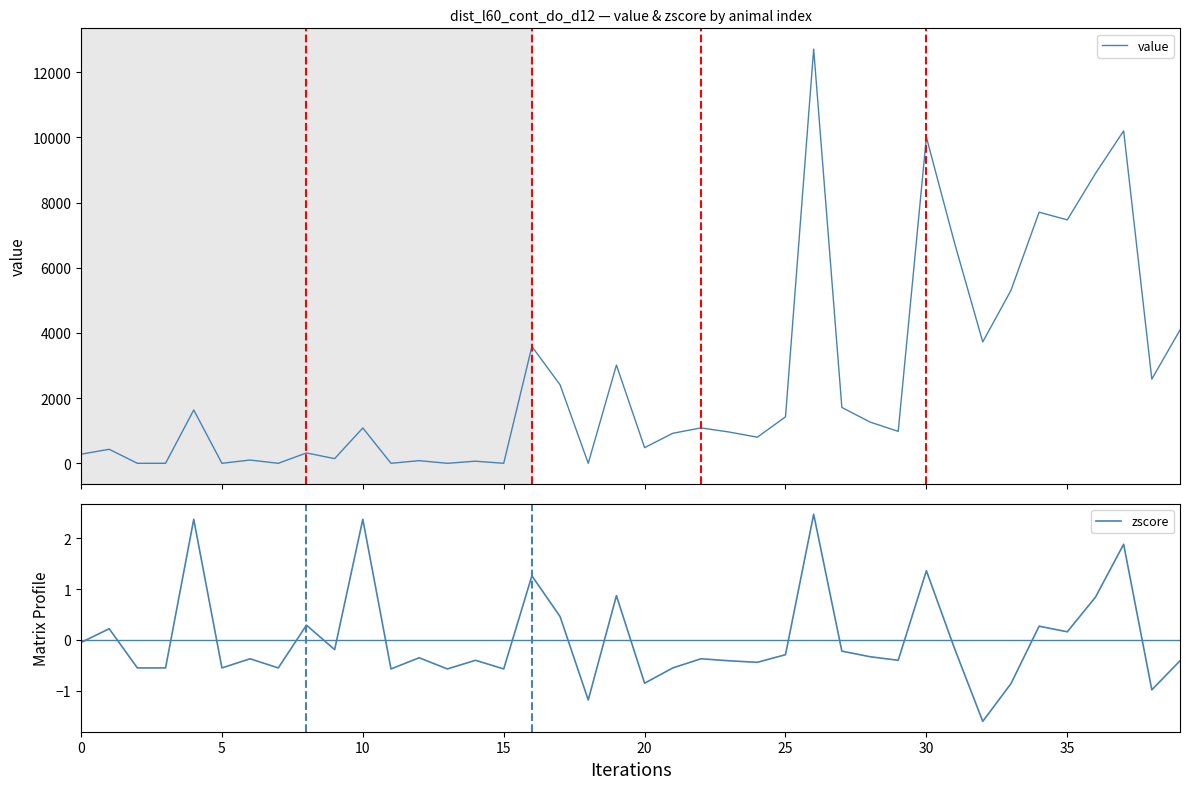

Does the chart display data point markers on the line(s)?

No